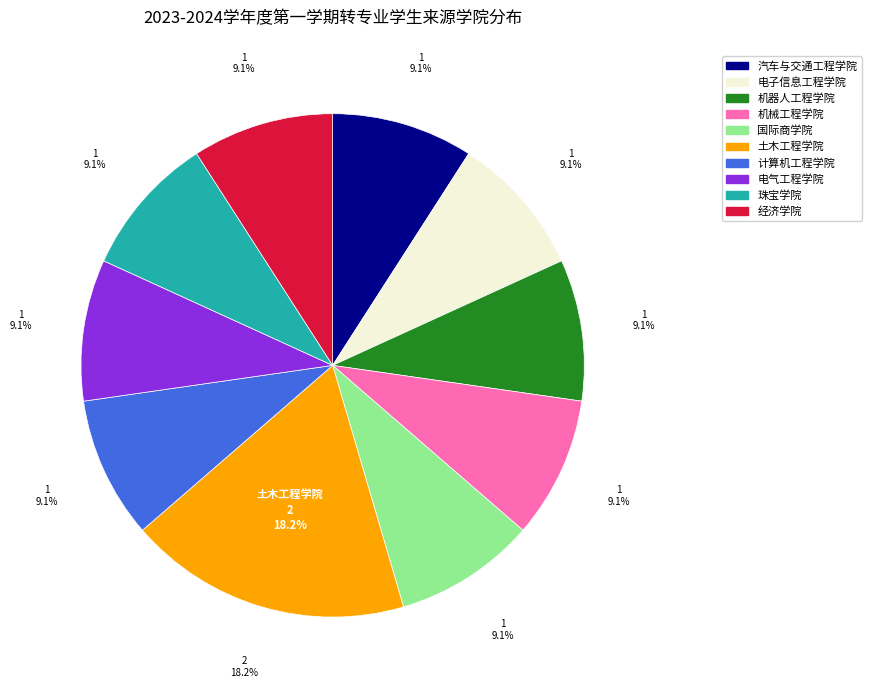

Which category has the smallest portion of the pie?

汽车与交通工程学院